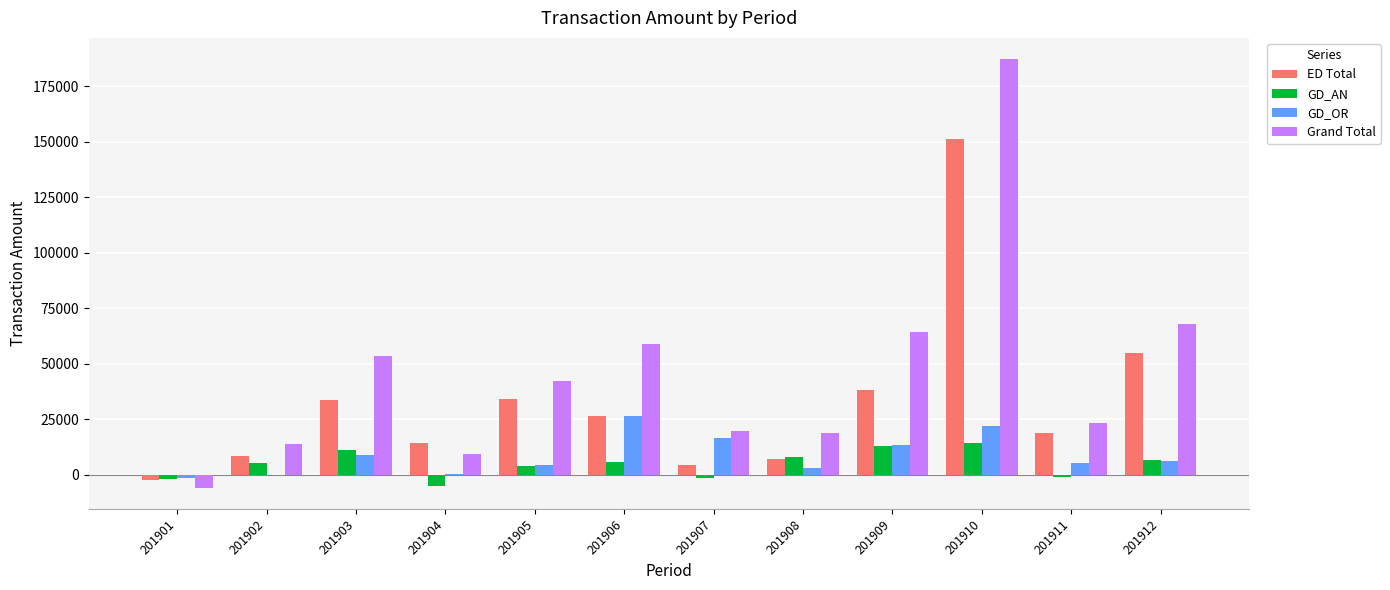

What are all the series names shown in the legend?

ED Total, GD_AN, GD_OR, Grand Total